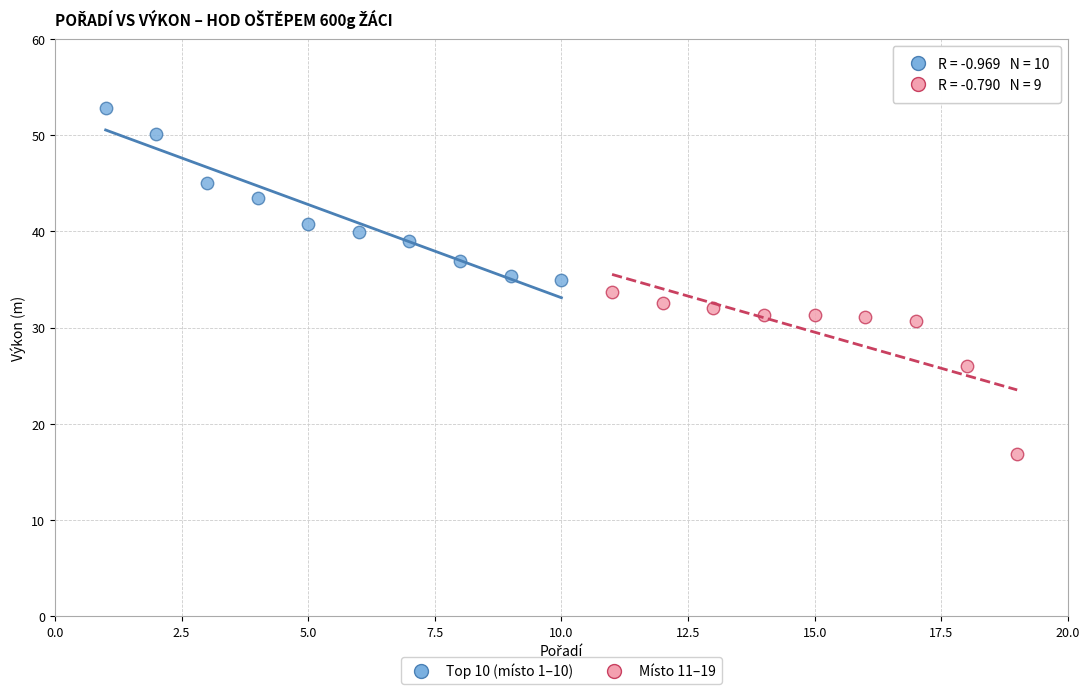

Which series contains the highest Y value?

Top 10 (místo 1–10)